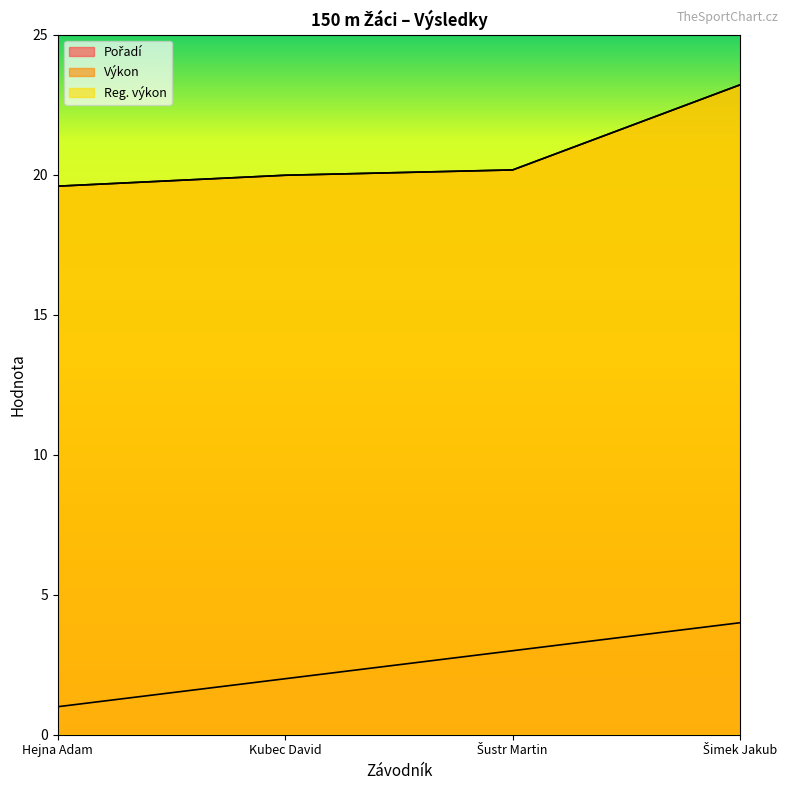

True or false: Pořadí and Výkon intersect in this chart.

False